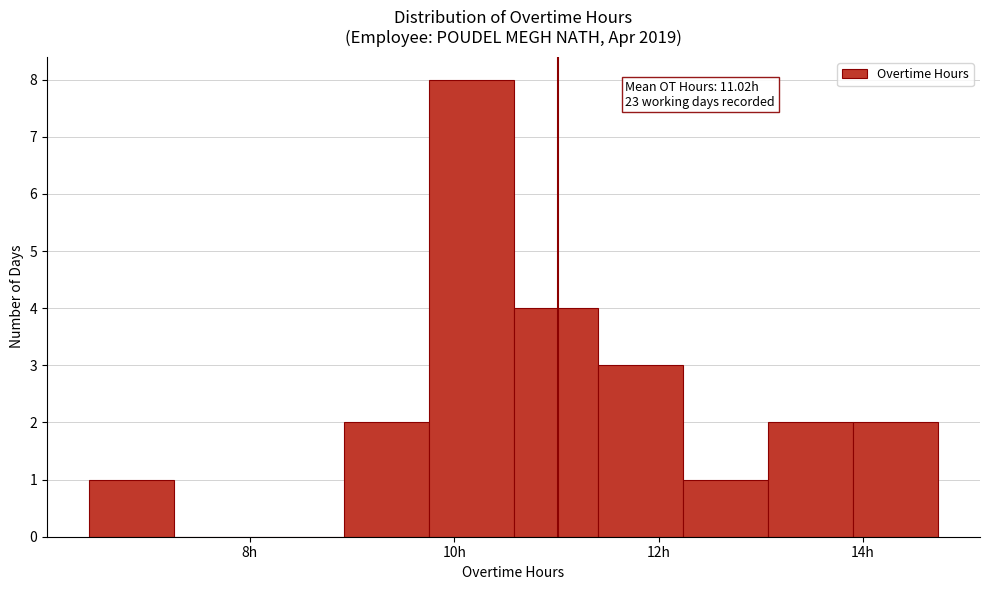

Which range on the x-axis has the tallest bar?

9.8 to 10.6